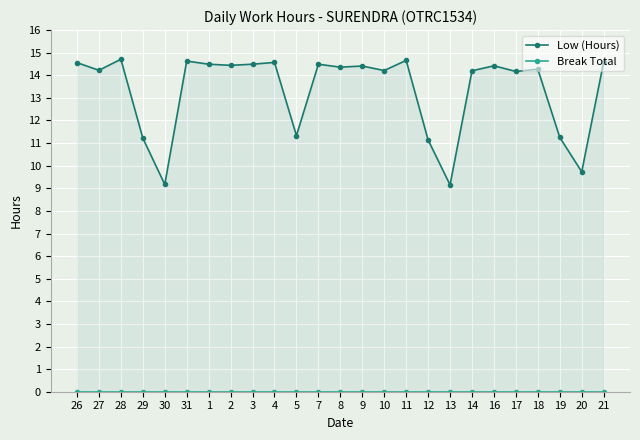

Count the number of categories in the chart.

25